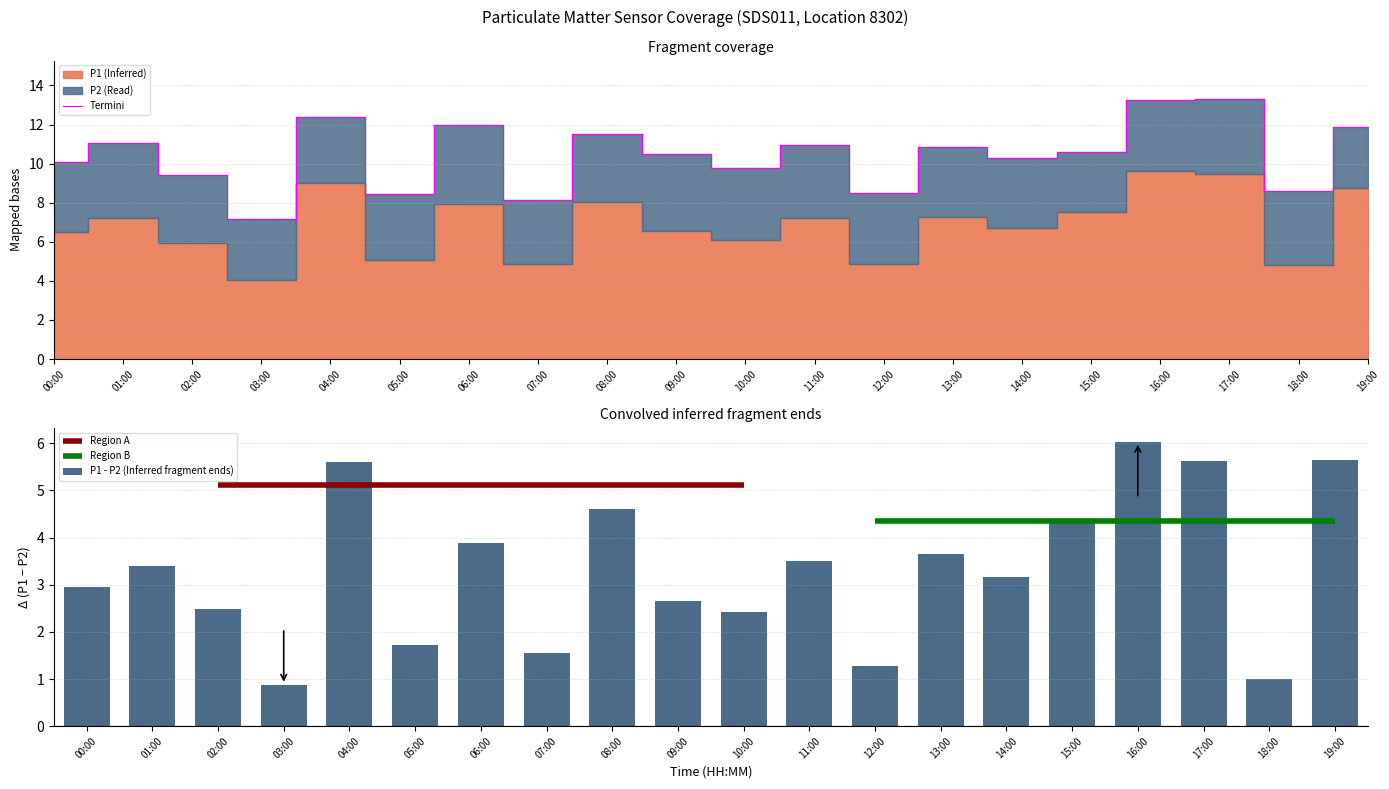

At which category does the chart reach its peak across all series?

17:00